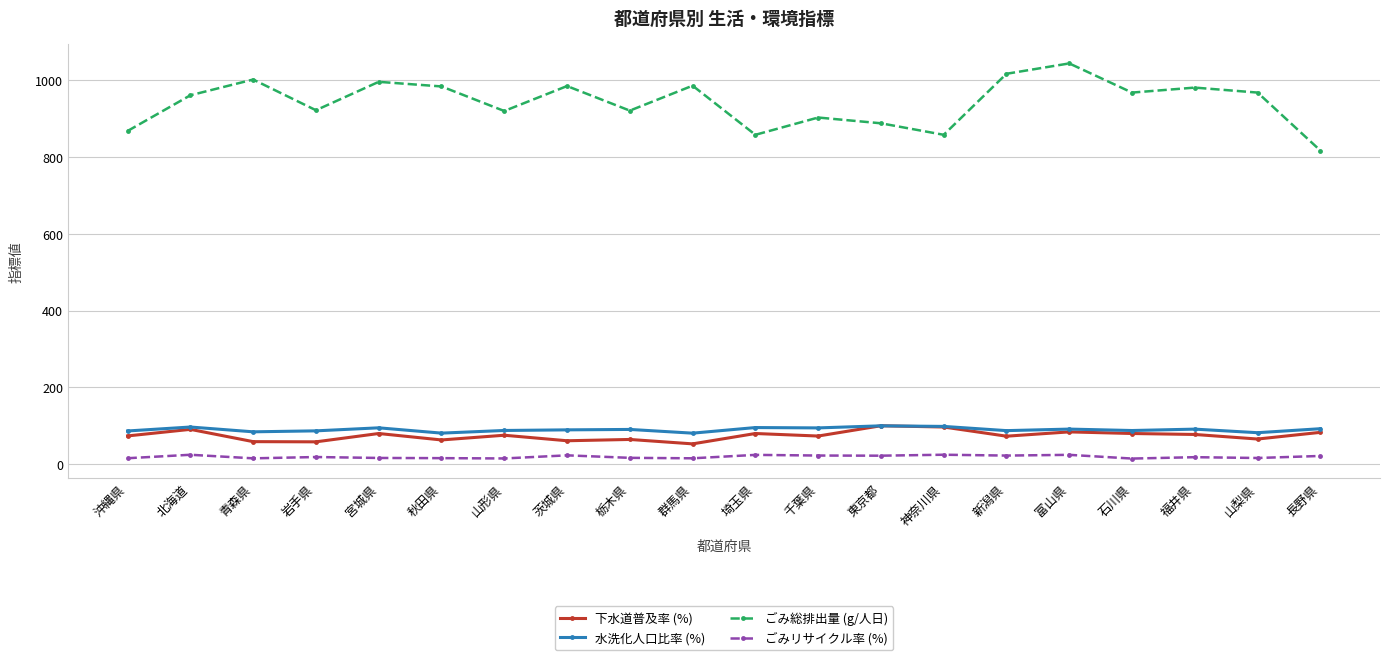

What is the total value across all series at 神奈川県?

1077.2